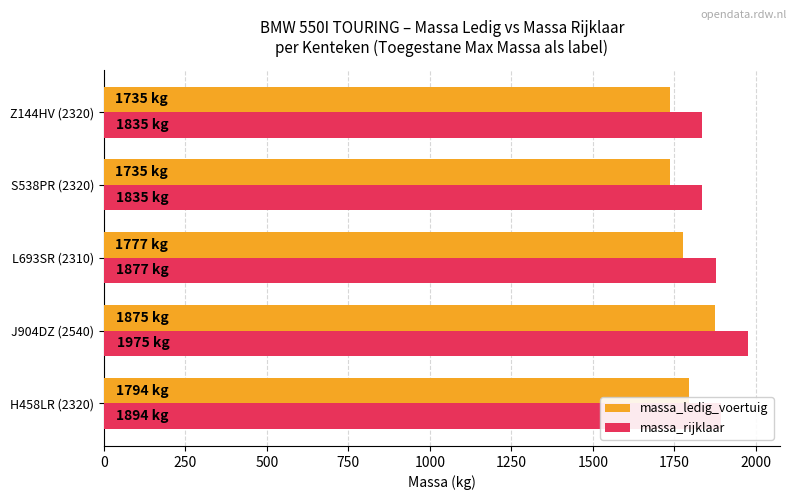

What are all the series names shown in the legend?

massa_ledig_voertuig, massa_rijklaar